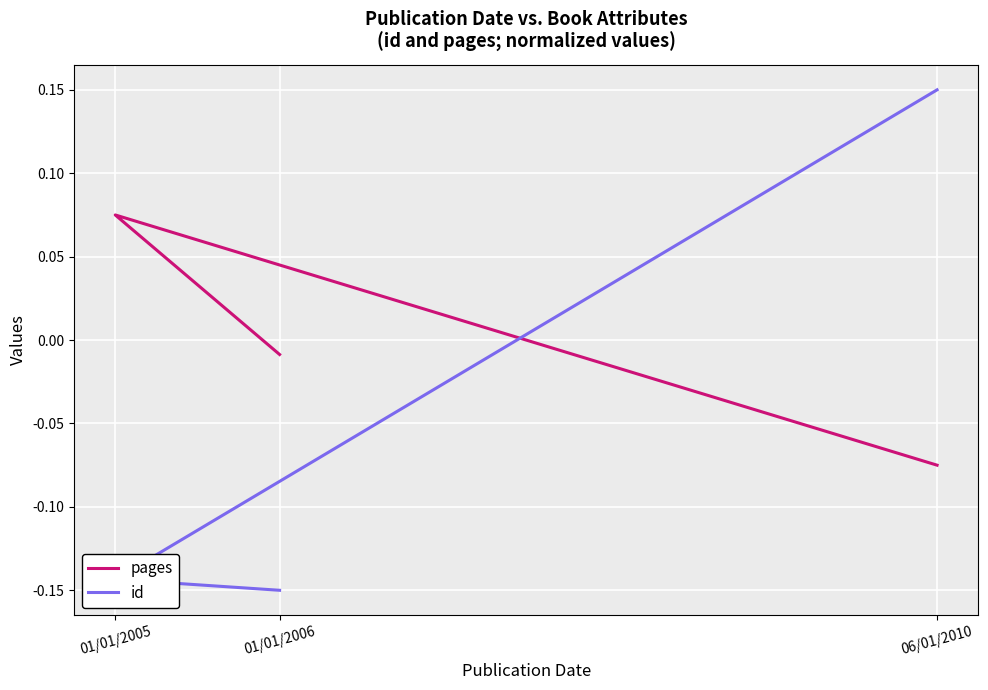

What is the minimum value for id?

-0.1